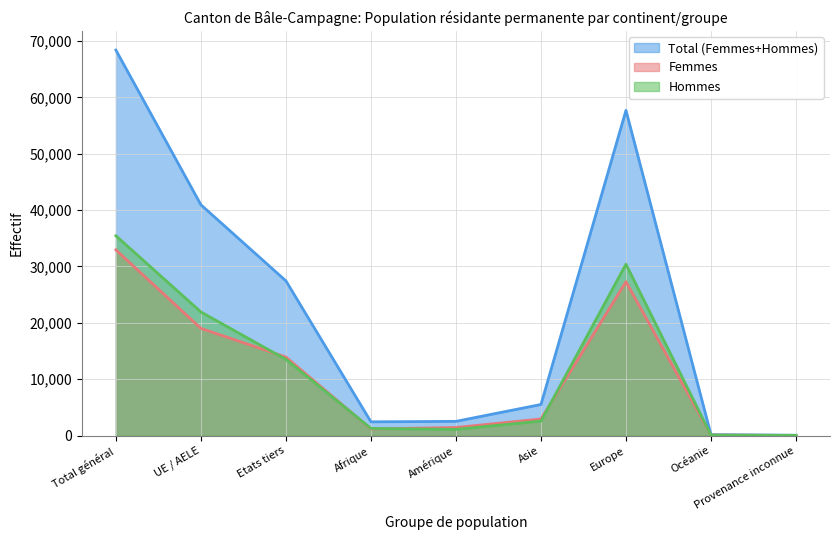

What is the difference between the maximum and minimum values in the Hommes series?

35399